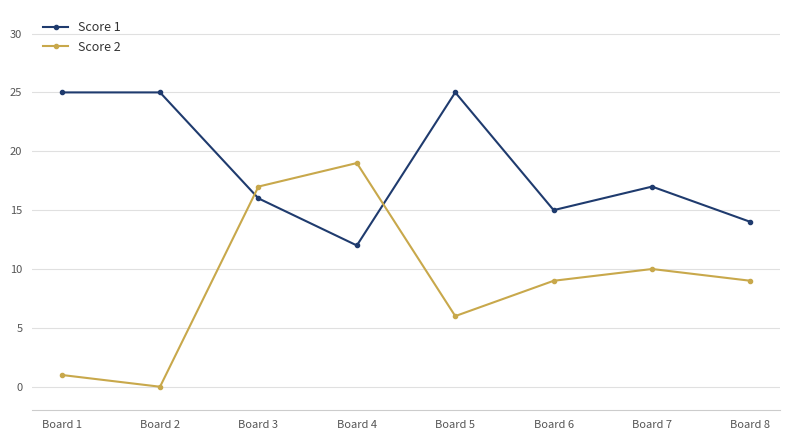

At Board 5, list the series in order from smallest to largest.

Score 2, Score 1